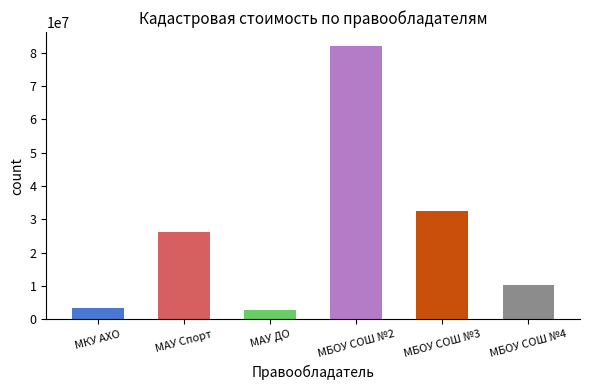

Reading right to left, list all the values displayed in this chart.

10193760.7	32444262.7	82039410.2	2847852.5	26168870.6	3294642.2